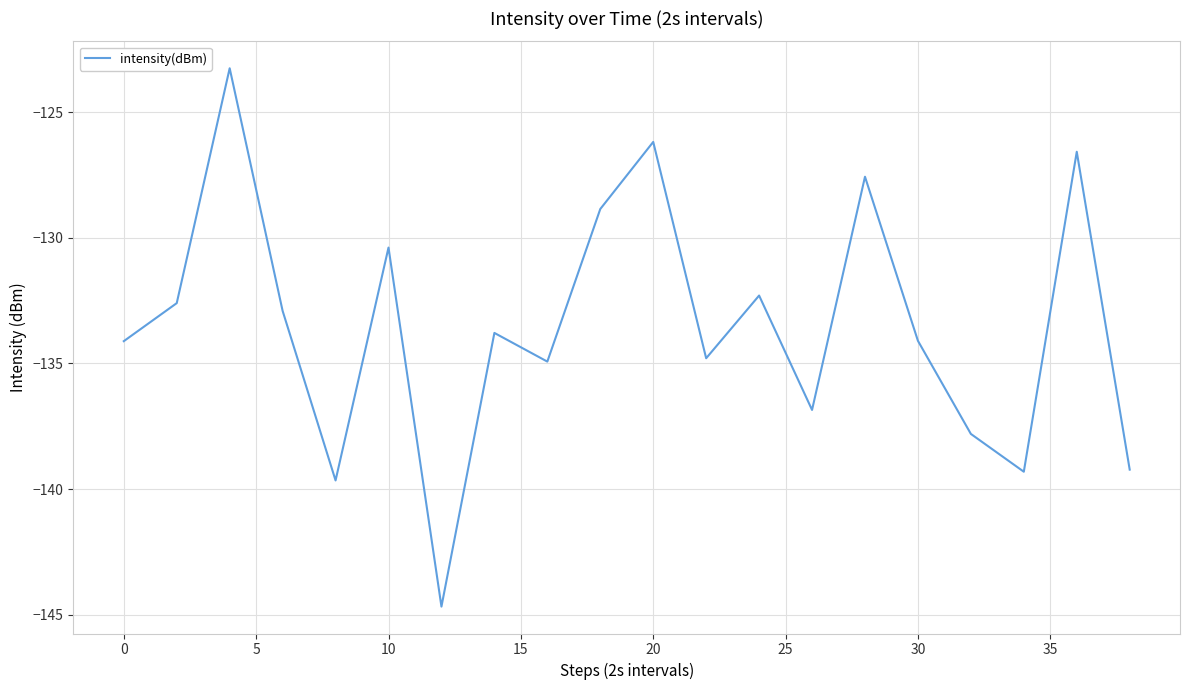

What is the difference between the maximum and minimum values?

21.4